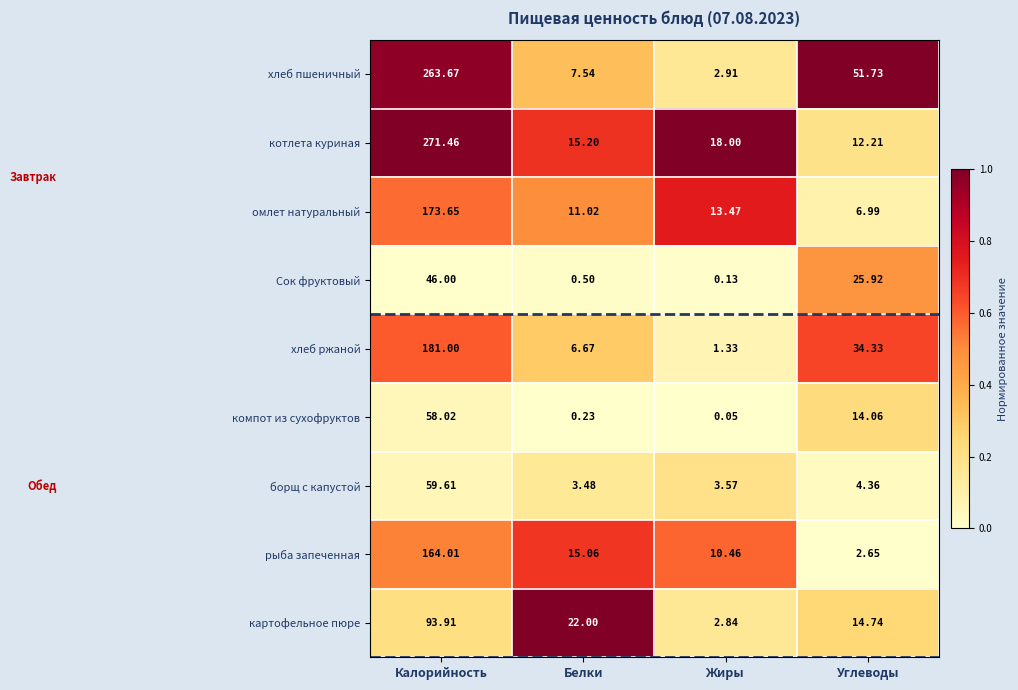

What is the greatest value displayed?

271.5